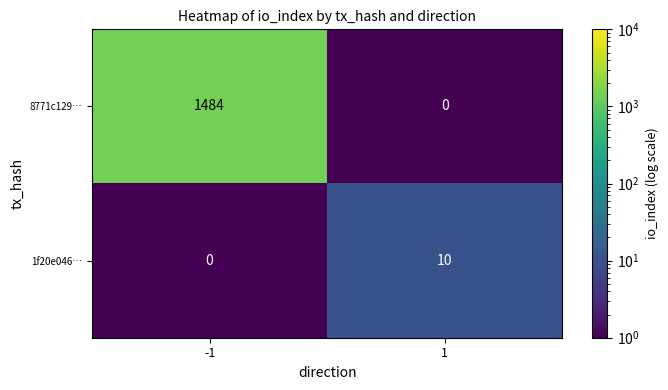

Reading left to right, extract all data points from this chart.

8771c129…: -1=1484	1=0
1f20e046…: -1=0	1=10